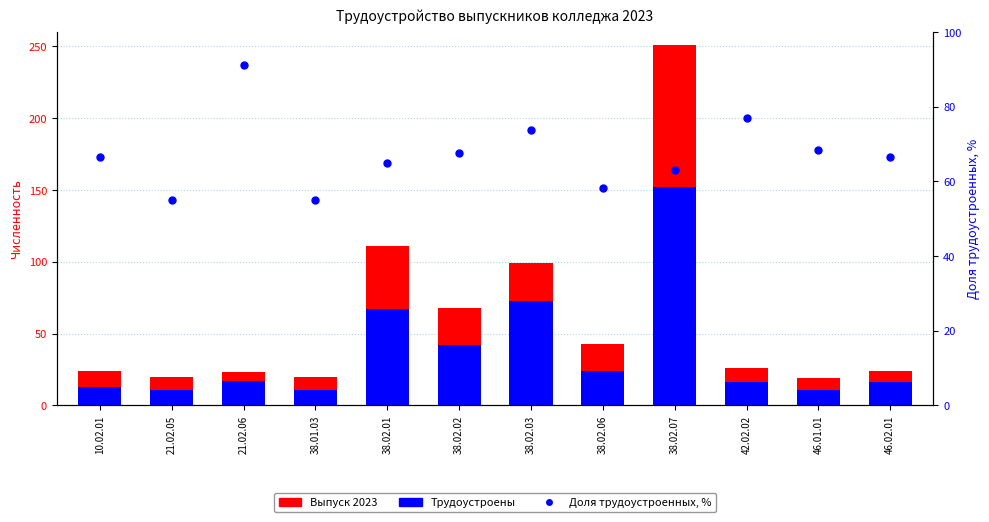

Which series contains the highest Y value?

Выпуск 2023